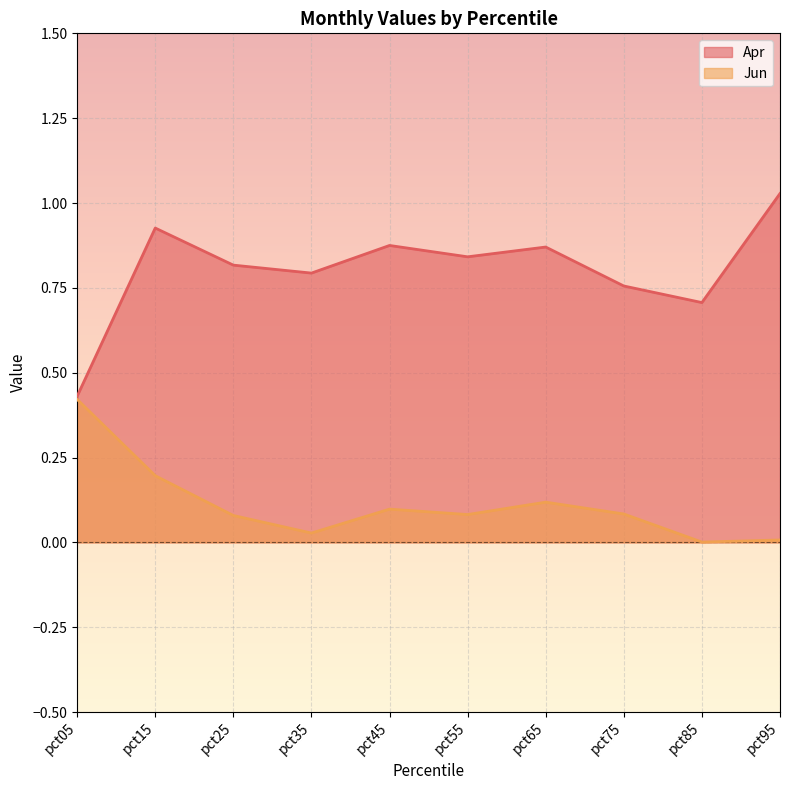

Reading left to right, extract all data points from this chart.

Apr: 0.4	0.9	0.8	0.8	0.9	0.8	0.9	0.8	0.7	1.0
Jun: 0.4	0.2	0.1	0.0	0.1	0.1	0.1	0.1	0.0	0.0